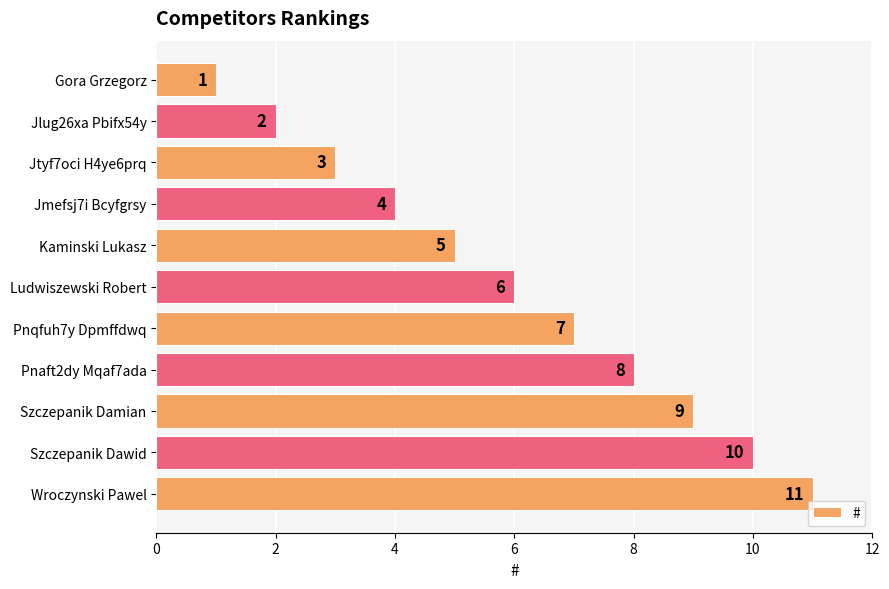

Which label corresponds to the smallest value in the chart?

Gora Grzegorz